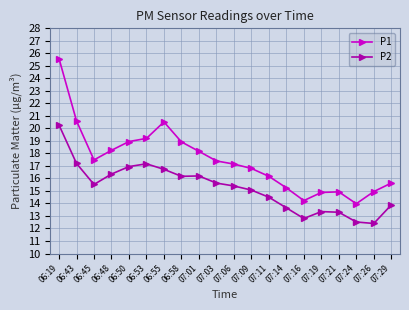

What is the sum of all P1 values?

349.0